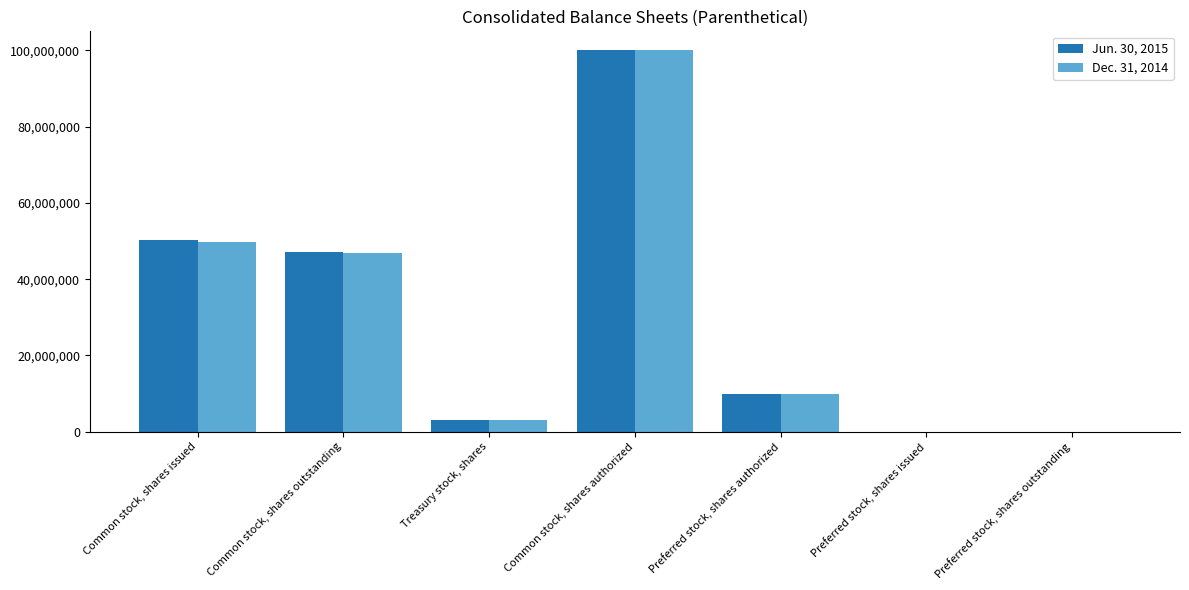

Is the value of Dec. 31, 2014 at Common stock, shares outstanding greater than the value of Jun. 30, 2015 at Preferred stock, shares outstanding?

Yes